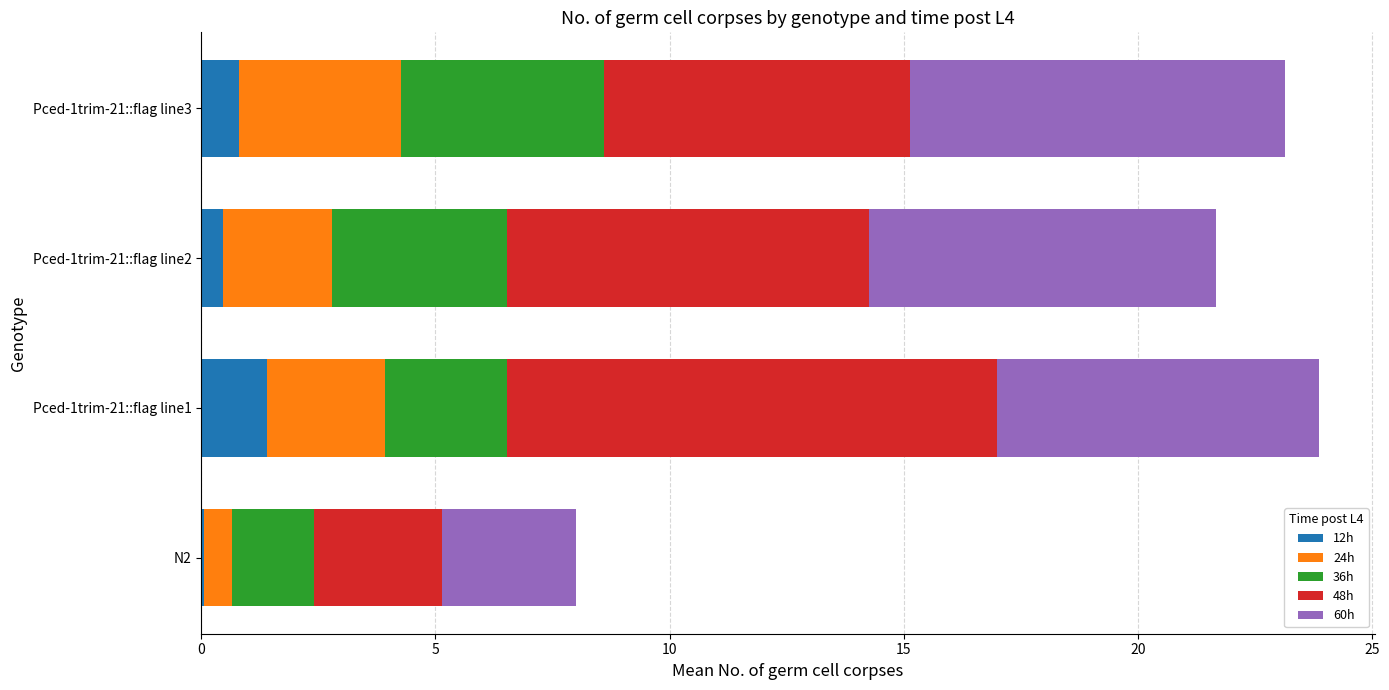

Which category has the highest value in the 12h series?

Pced-1trim-21::flag line1